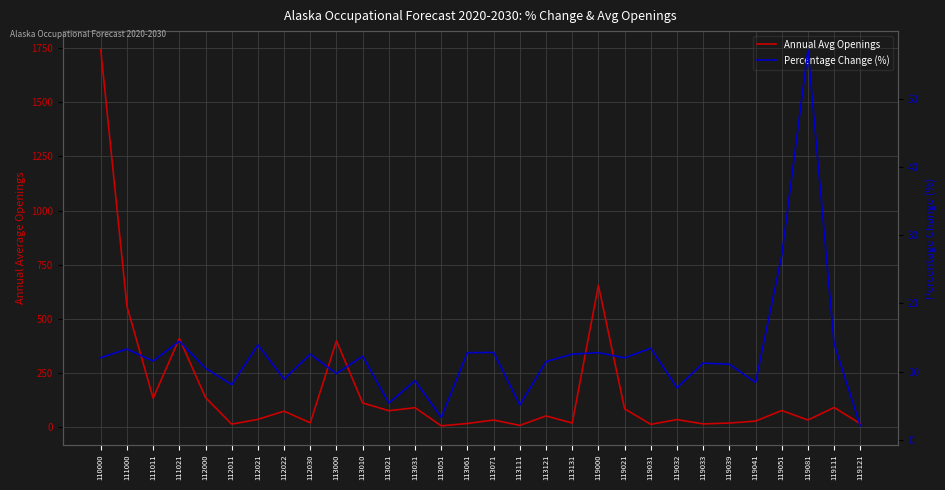

Reading left to right, list all the values displayed in this chart.

Annual Avg Openings: 1743.0	557.0	132.0	408.0	135.0	12.0	34.0	72.0	18.0	397.0	110.0	74.0	88.0	4.0	15.0	31.0	6.0	50.0	17.0	654.0	83.0	11.0	33.0	13.0	17.0	26.0	75.0	31.0	89.0	14.0
Percentage Change (%): 12.1	13.3	11.6	14.5	10.5	8.1	13.9	8.9	12.6	9.7	12.3	5.4	8.7	3.3	12.8	12.8	5.1	11.5	12.6	12.8	12.0	13.4	7.7	11.3	11.1	8.4	27.0	57.1	14.1	2.1